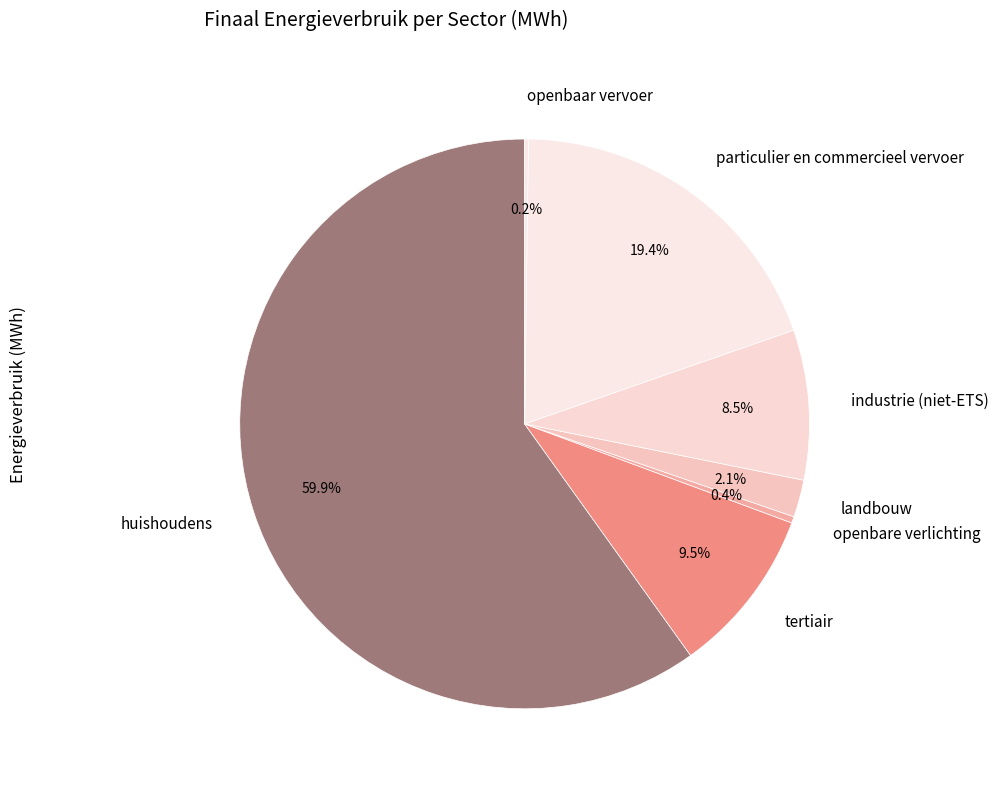

To the nearest percent, what is the average slice percentage?

14%